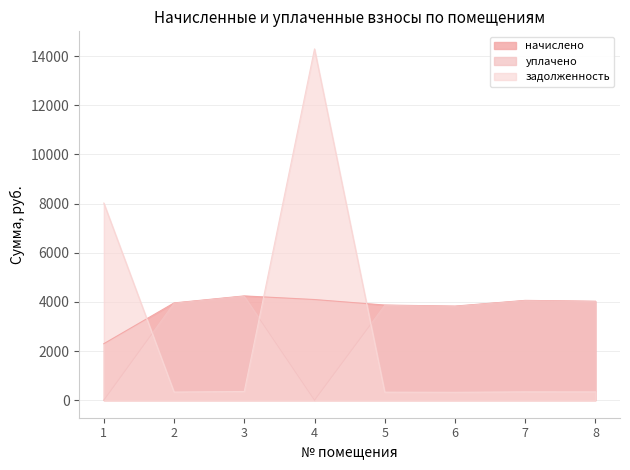

At which label does начислено reach its minimum?

1